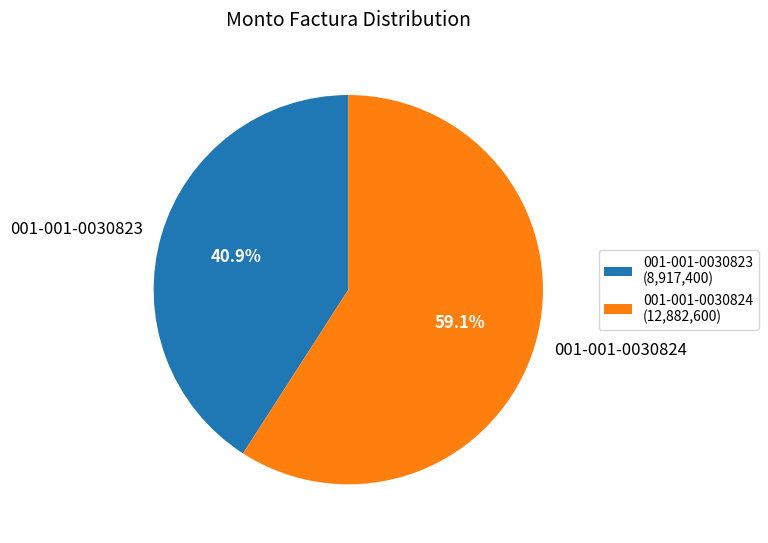

The 001-001-0030823 slice represents 41% of the pie. True or false?

True